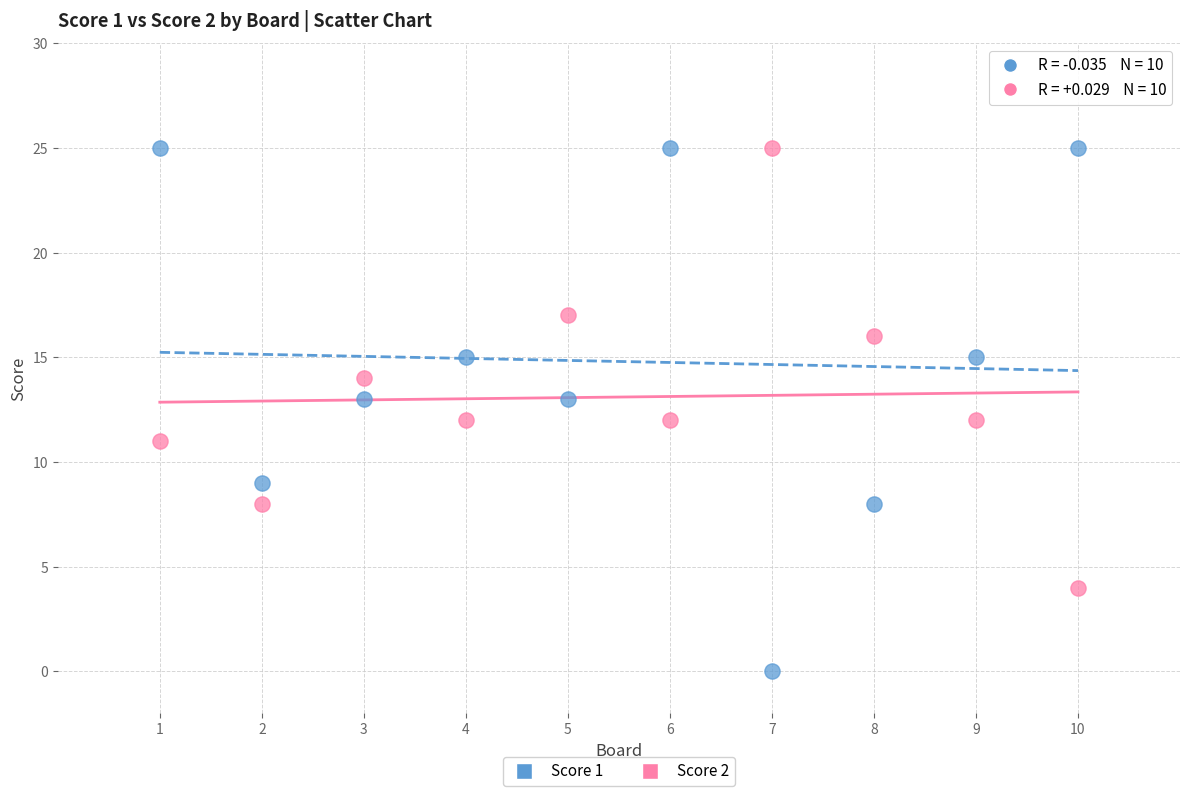

Which series contains the lowest Y value?

Score 1